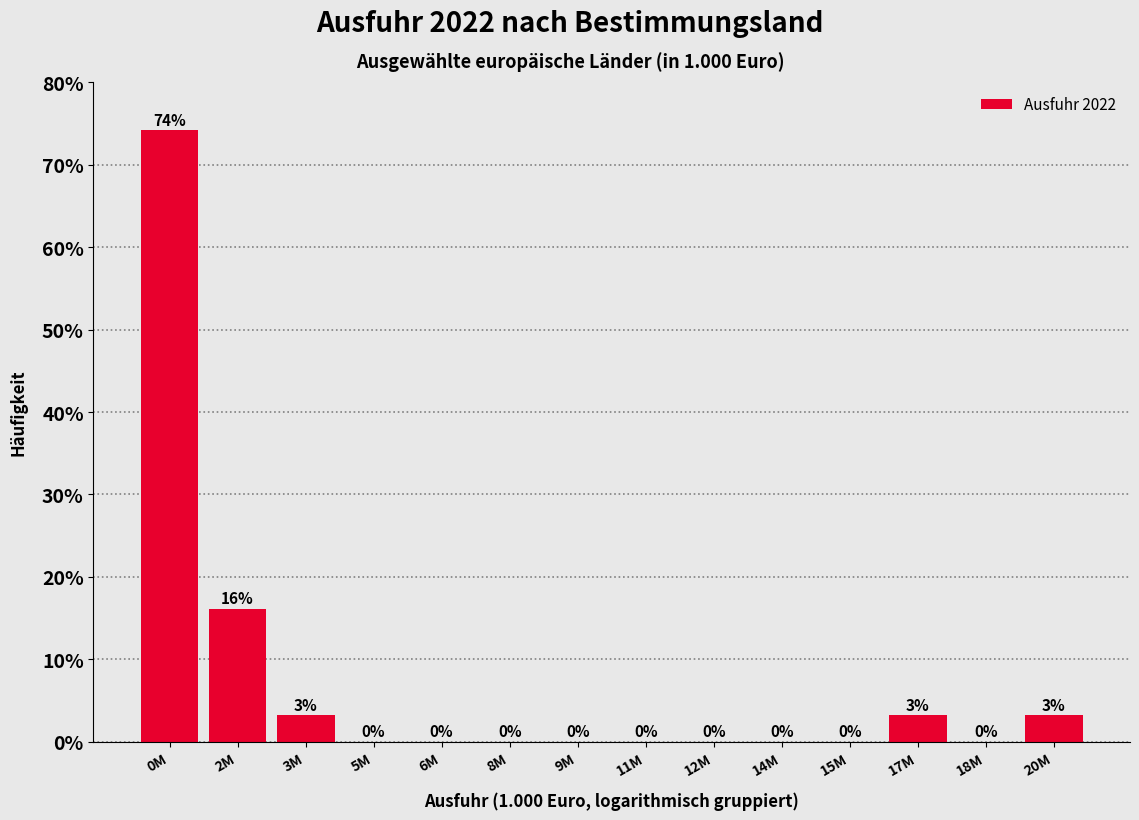

What is the greatest value displayed?

74.2